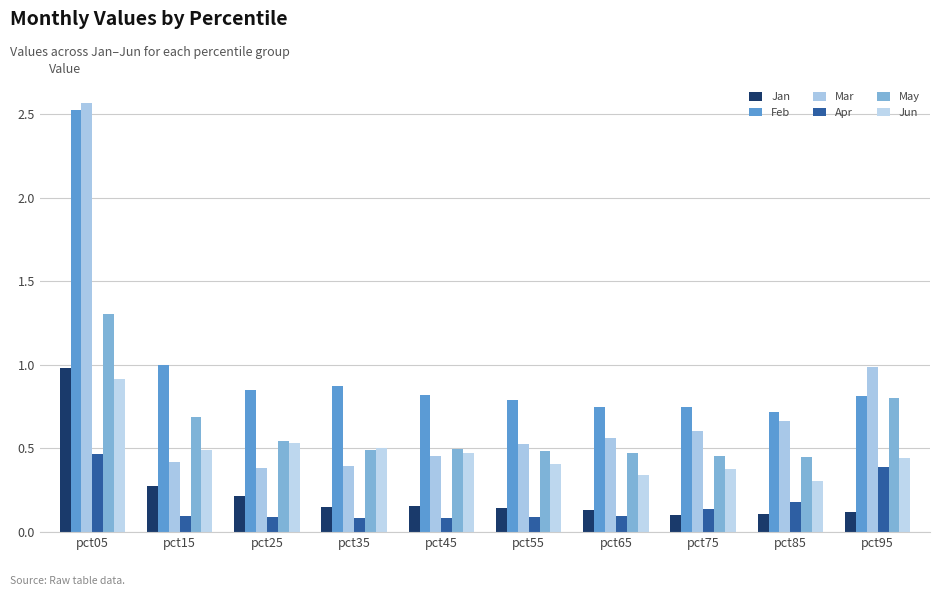

List the labels in order of Jan value, largest first.

pct05, pct15, pct25, pct45, pct35, pct55, pct65, pct95, pct85, pct75